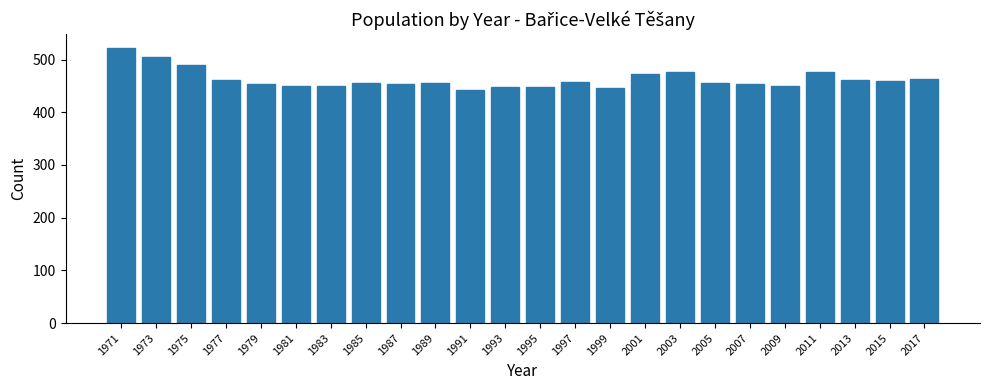

What is the ratio of the value at 2009 to the value at 1995?

1.0